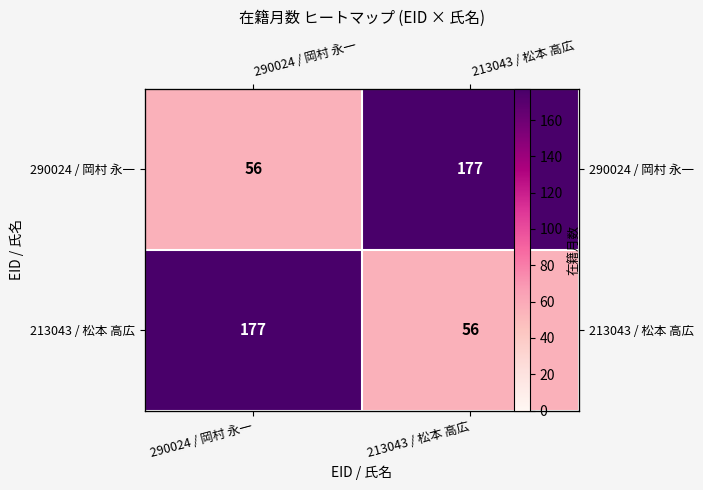

At how many categories does at least one series exceed 112?

2